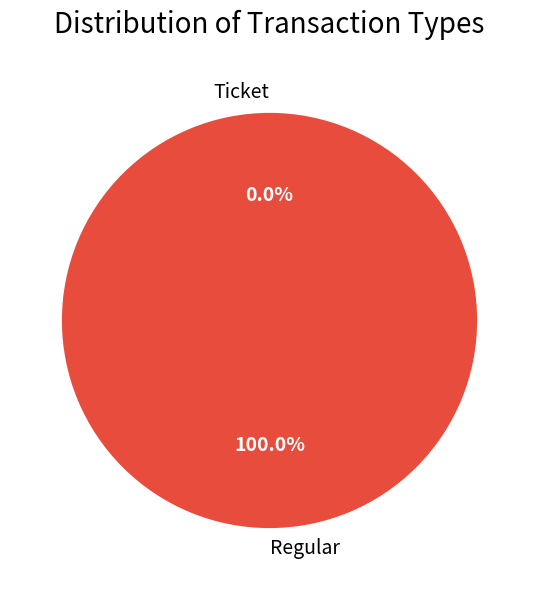

How many segments does this pie chart have?

2